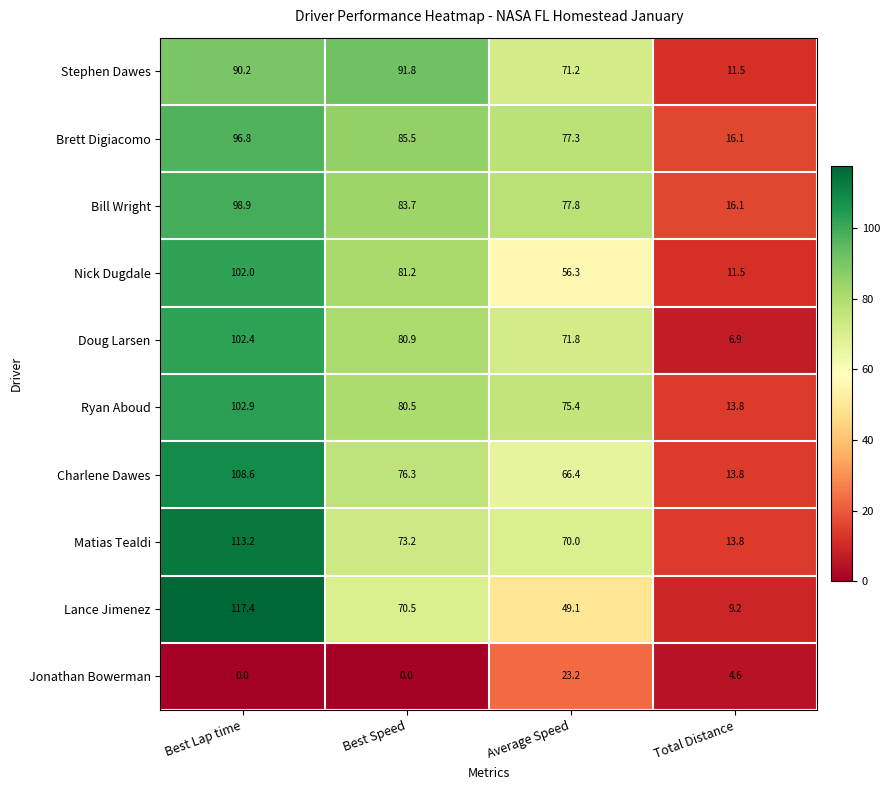

Which category has the highest value across all series?

Best Lap time